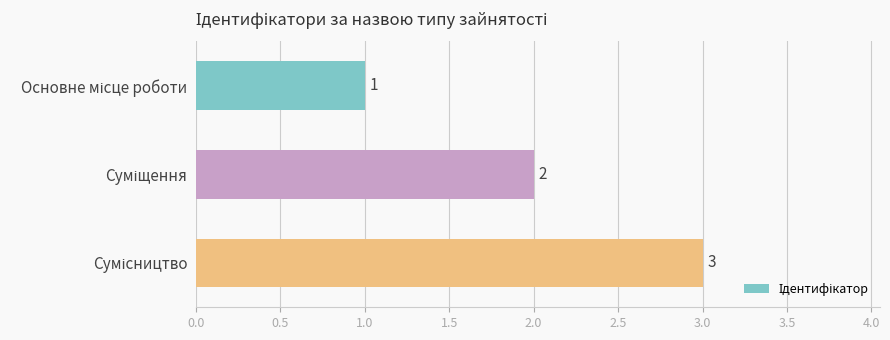

What is the average value?

2